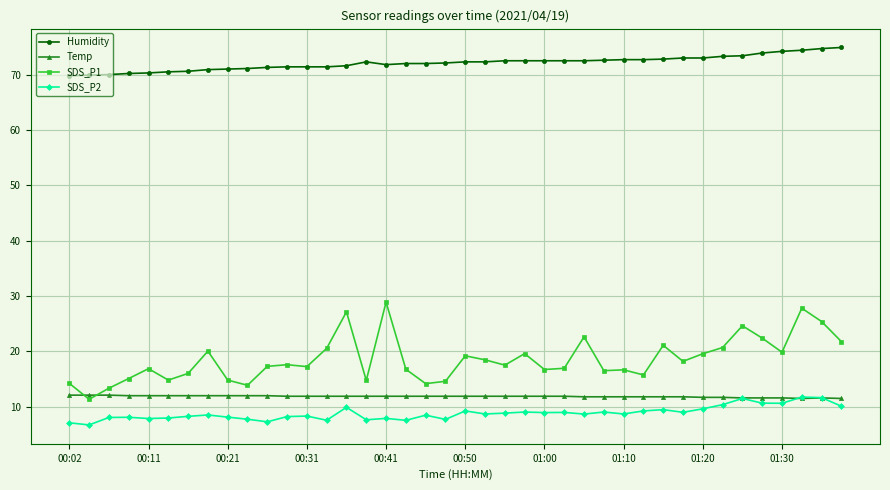

Which series has the largest total across all categories?

Humidity